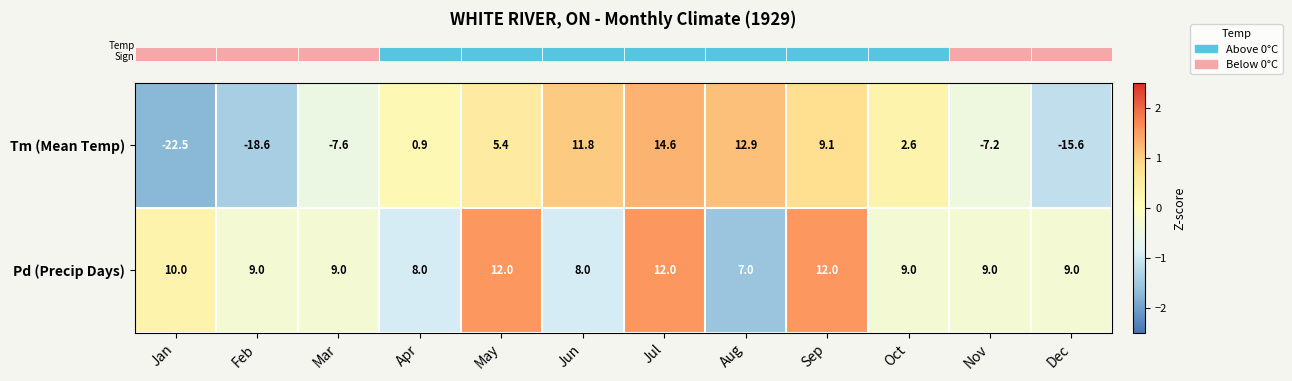

At which category is the sum across all series the highest?

Jul